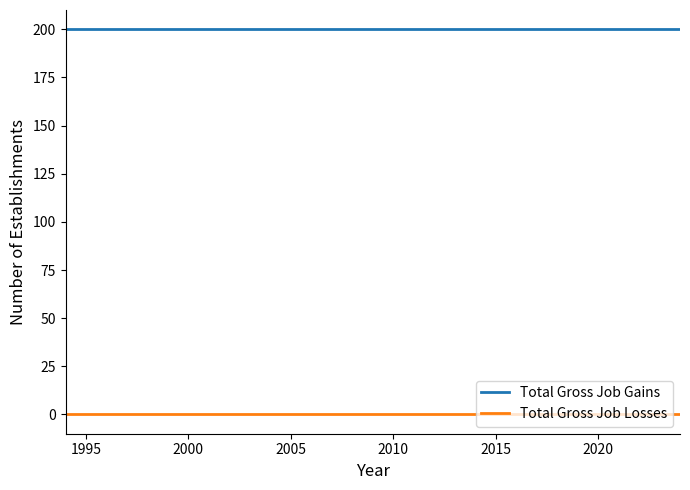

What is the greatest value displayed?

200